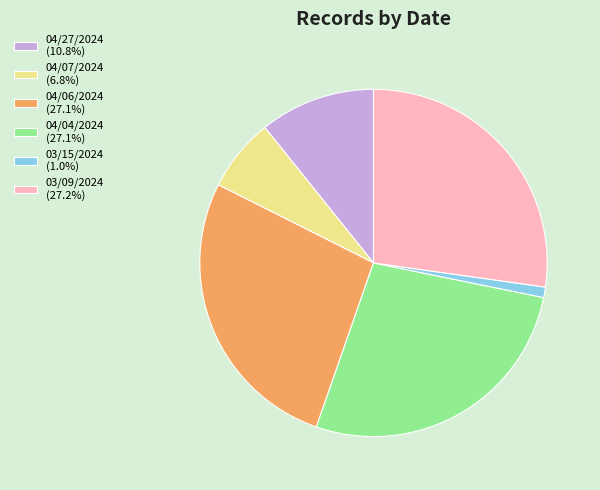

What is the ratio of the value at 04/04/2024 (27.1%) to the value at 04/07/2024 (6.8%)?

4.0